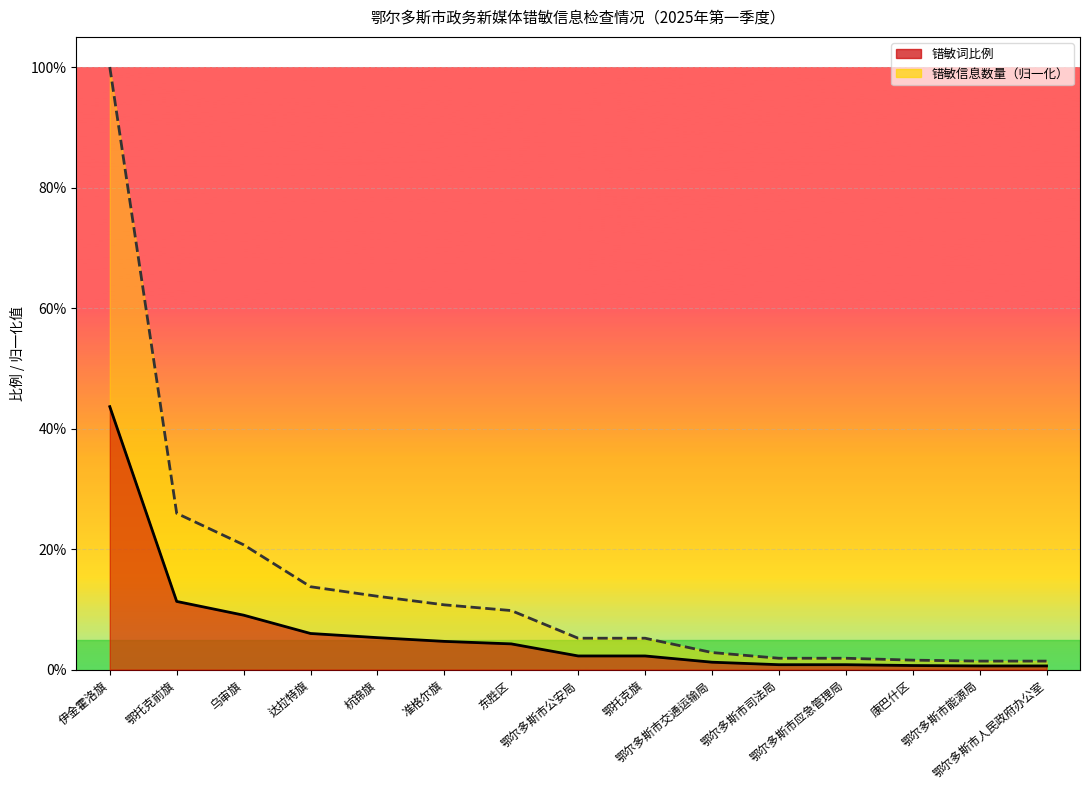

Is it true that 错敏信息数量（归一化） equals 0.1 at 乌审旗?

False